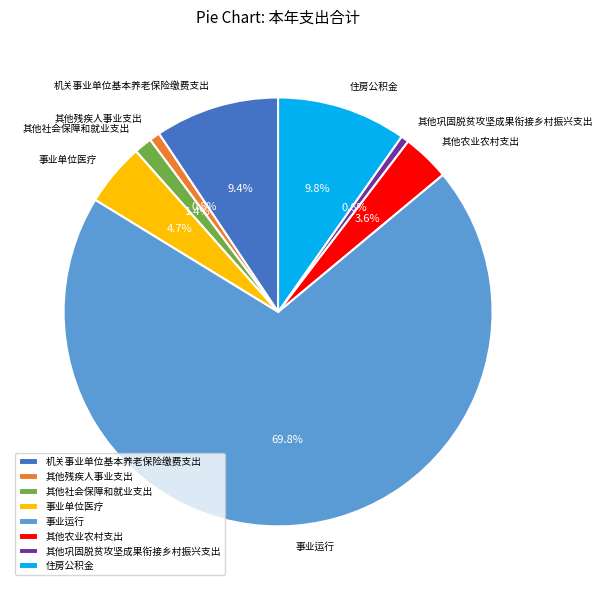

To the nearest percent, what portion does 其他农业农村支出 represent?

4%